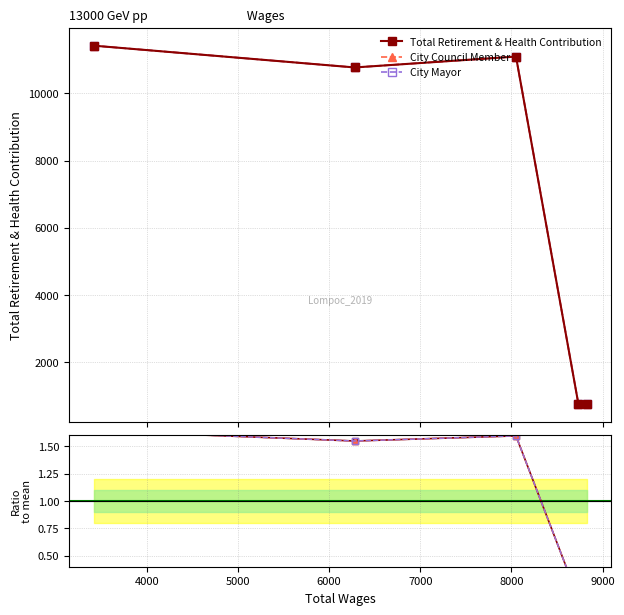

Reading left to right, extract all data points from this chart.

11422	10773	11097	751	760